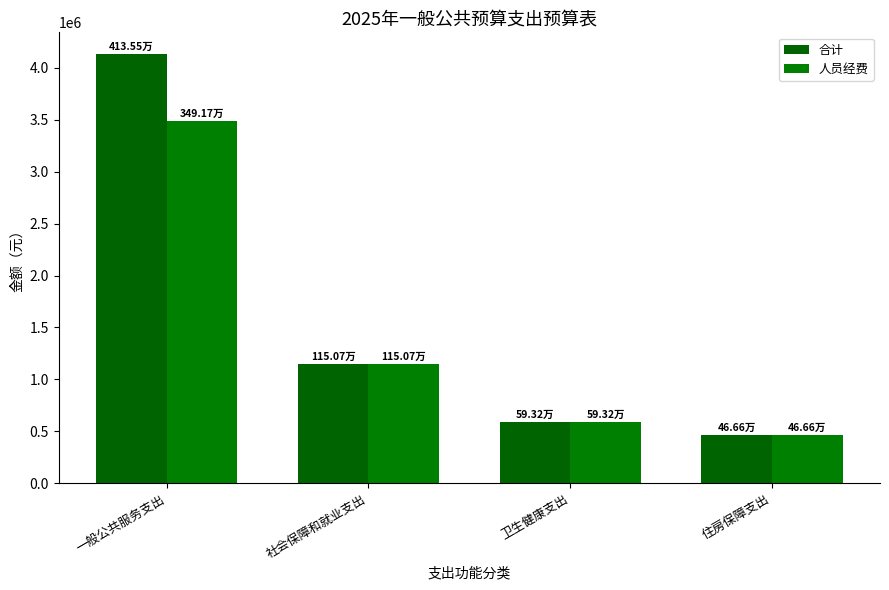

Rank the series by their maximum value, from lowest to highest.

人员经费, 合计